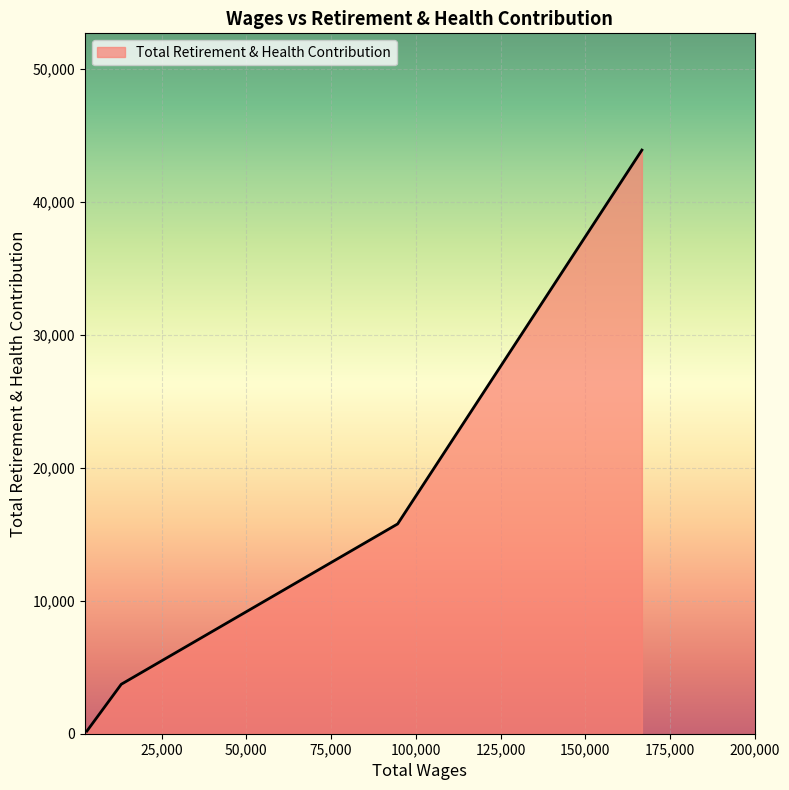

What is the maximum value shown in the chart?

43916